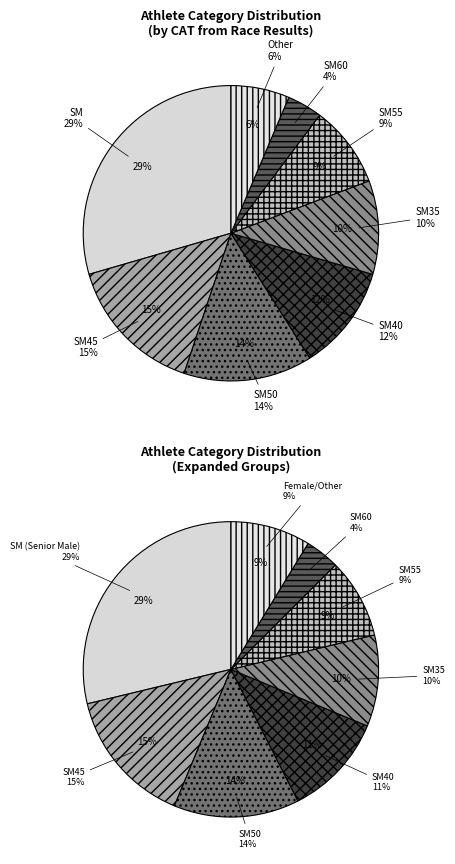

To the nearest percent, what is the difference between the largest and smallest slice percentages?

26%